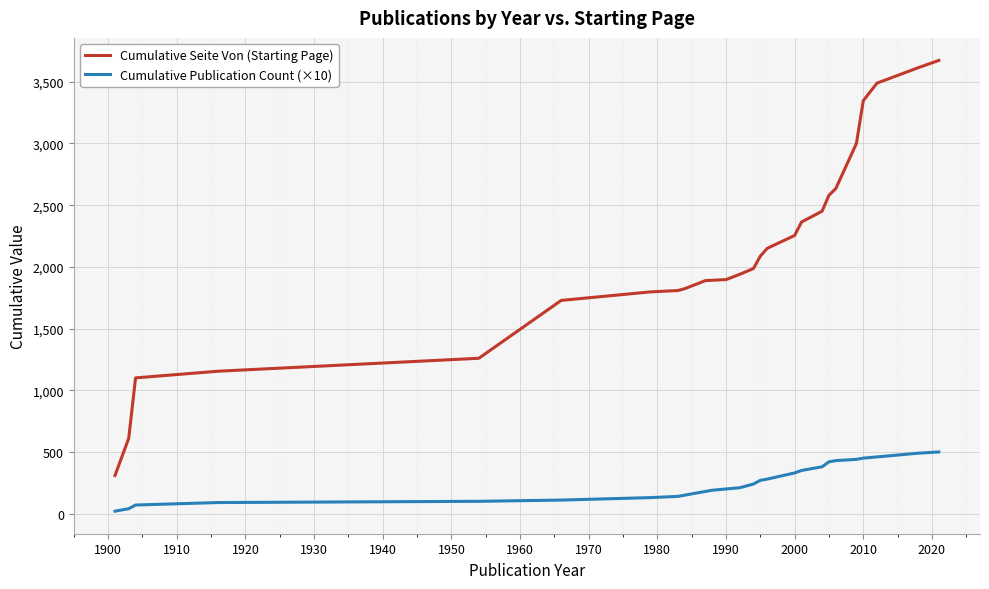

What is the smallest value displayed?

20.0